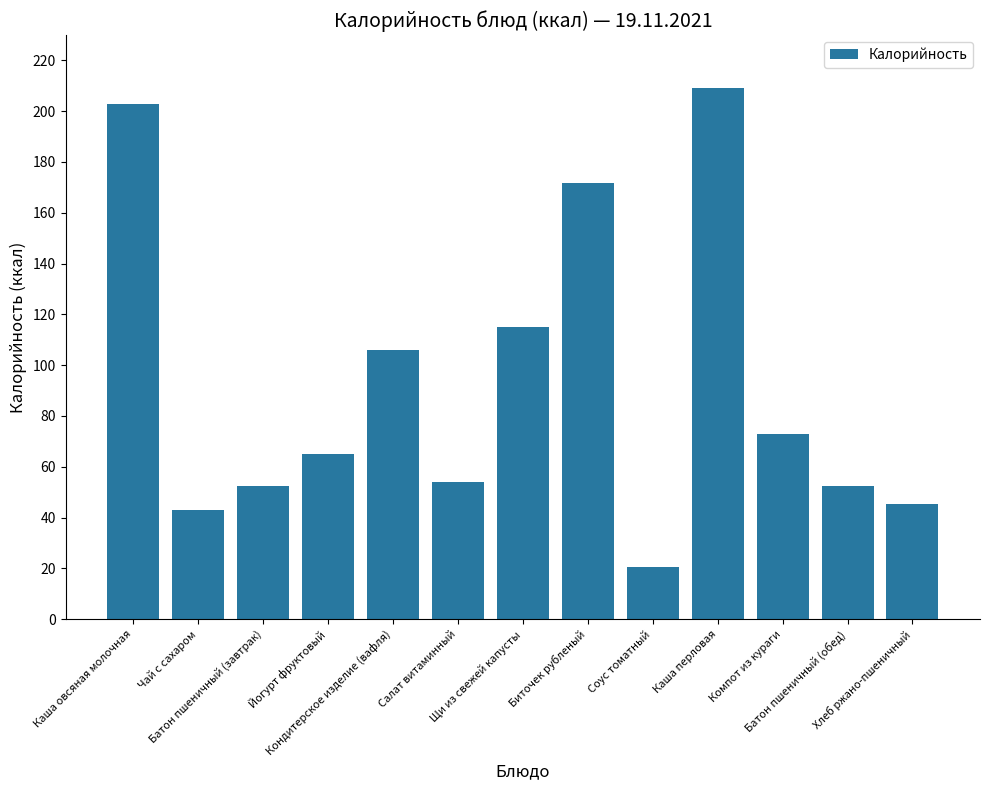

How many categories are shown in the chart?

13